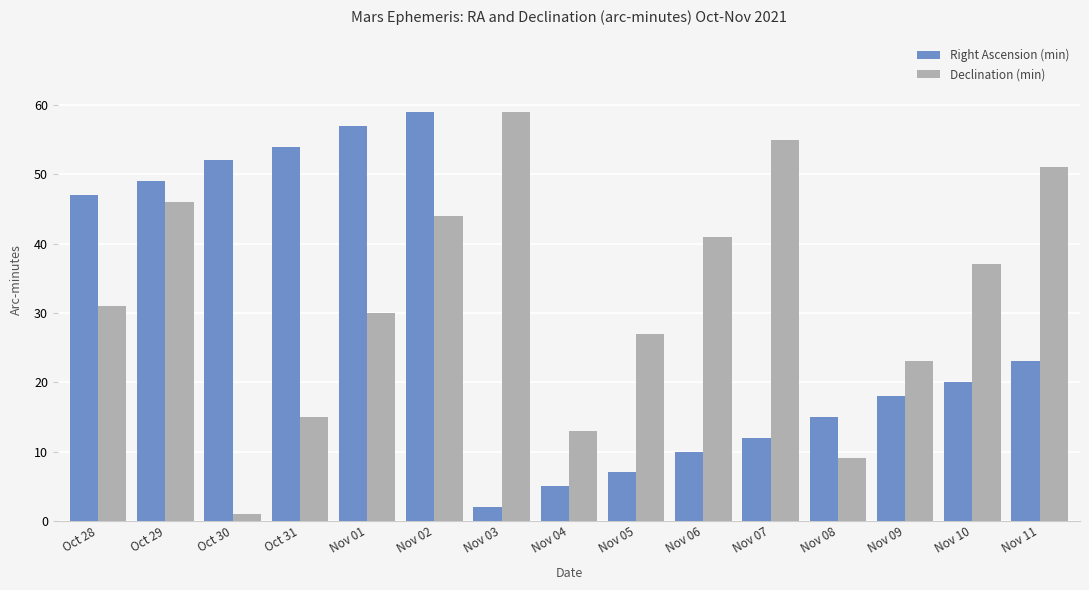

What is the label of the 7th bar from the right?

Nov 05